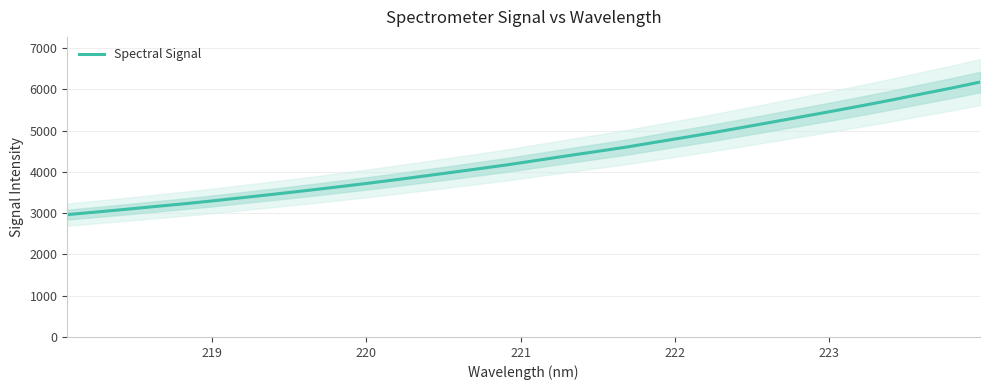

What is the average value?

4354.1